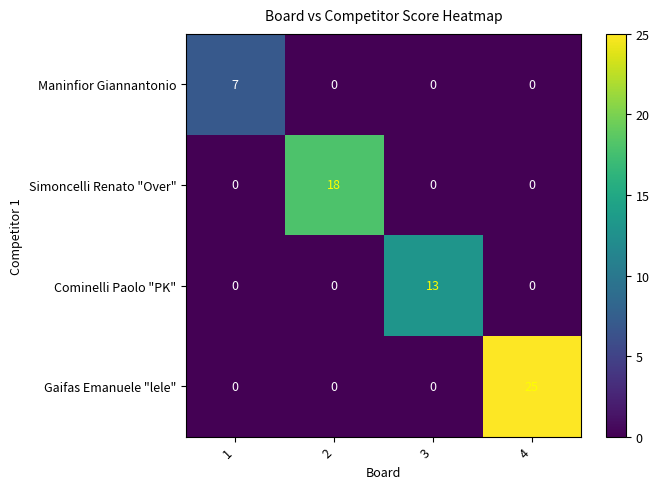

Which series has the largest range (max minus min)?

Gaifas Emanuele "lele"